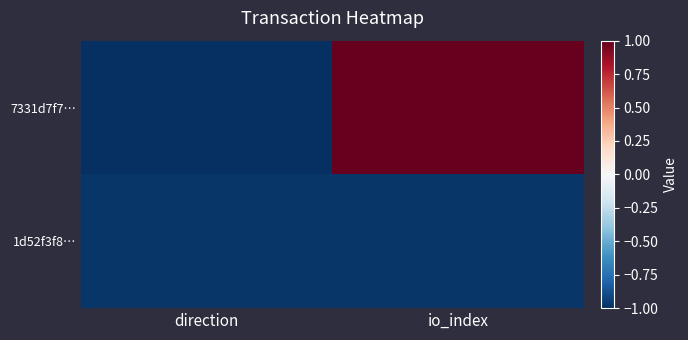

Reading left to right, transcribe all the data shown in this chart.

7331d7f7…: direction=-1.0	io_index=1.0
1d52f3f8…: direction=-1.0	io_index=-1.0